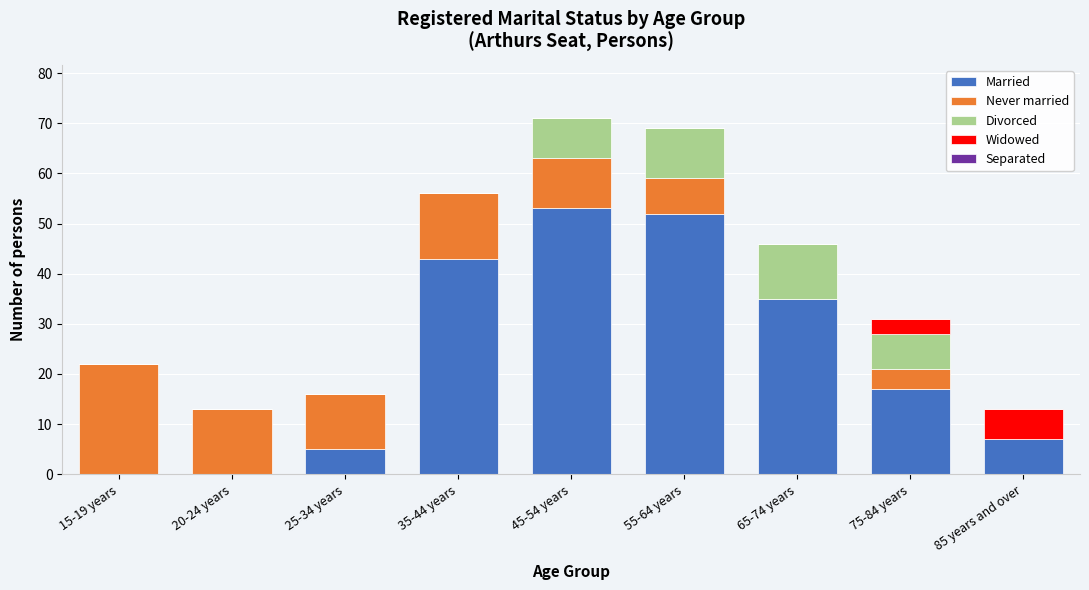

What is the total value across all series at 65-74 years?

46